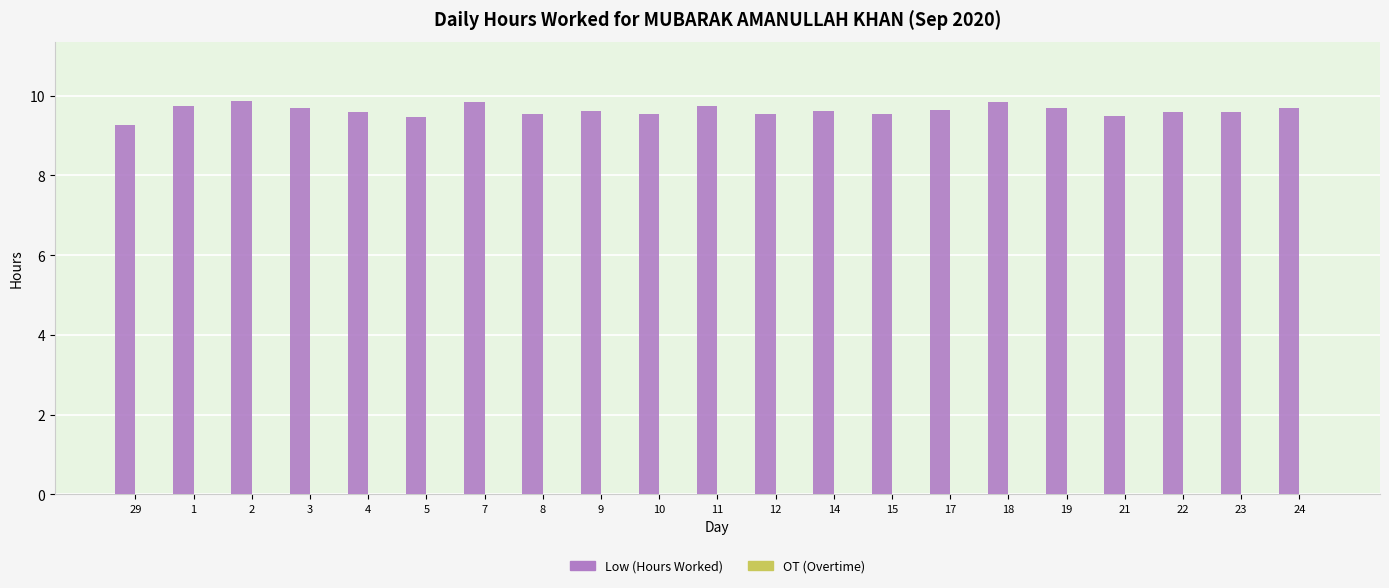

Is it true that the value at 29 is 9.3?

True